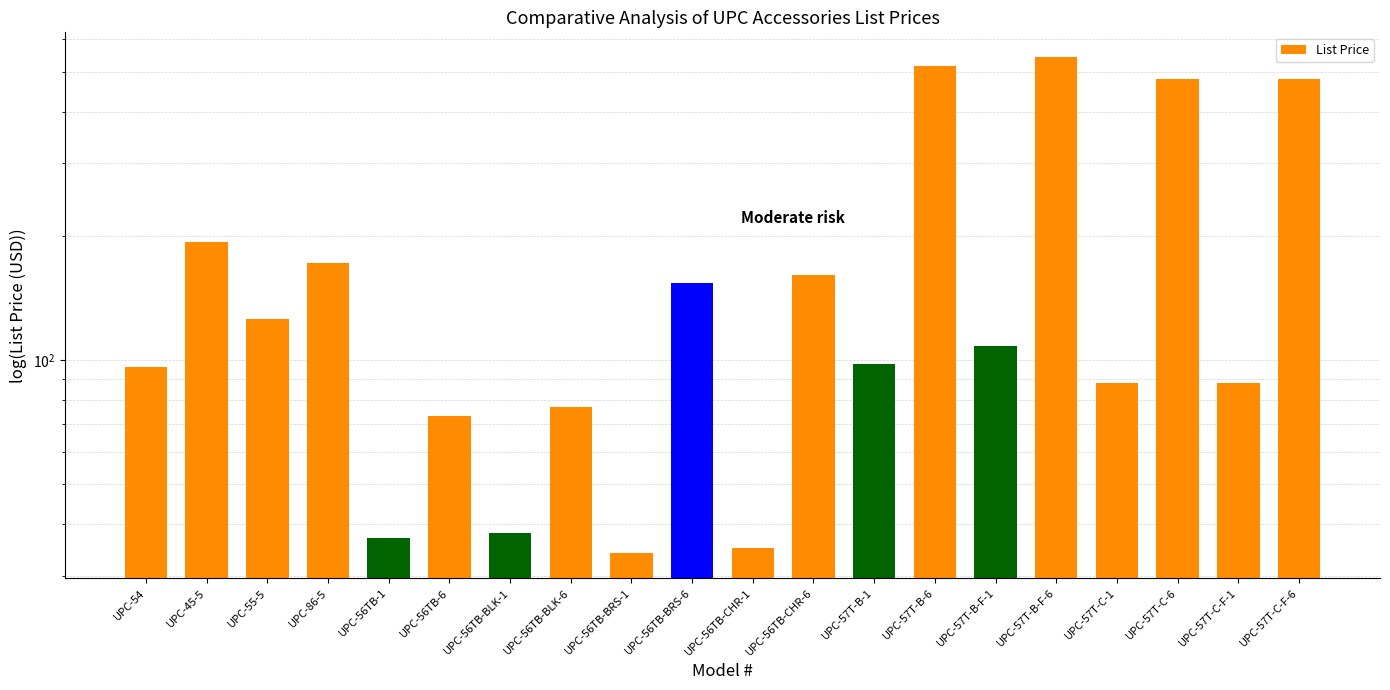

Between UPC-57T-B-6 and UPC-57T-C-F-6, which is larger?

UPC-57T-B-6